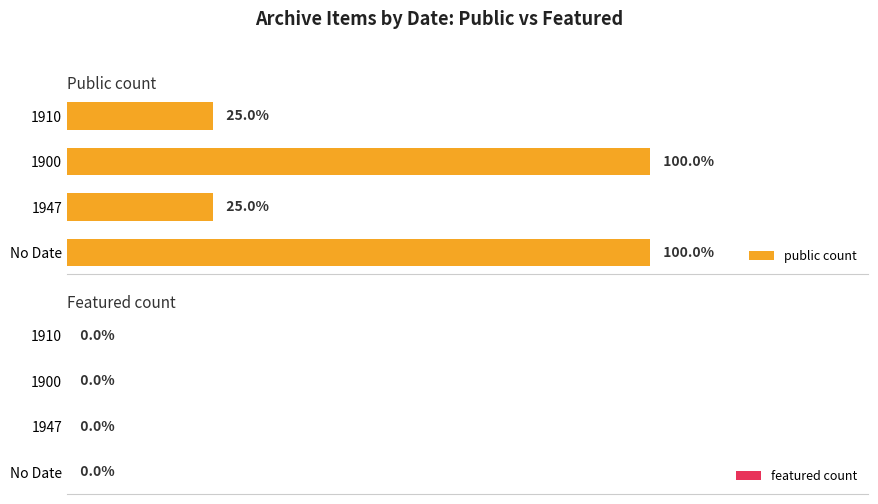

Are the bars horizontal?

Yes